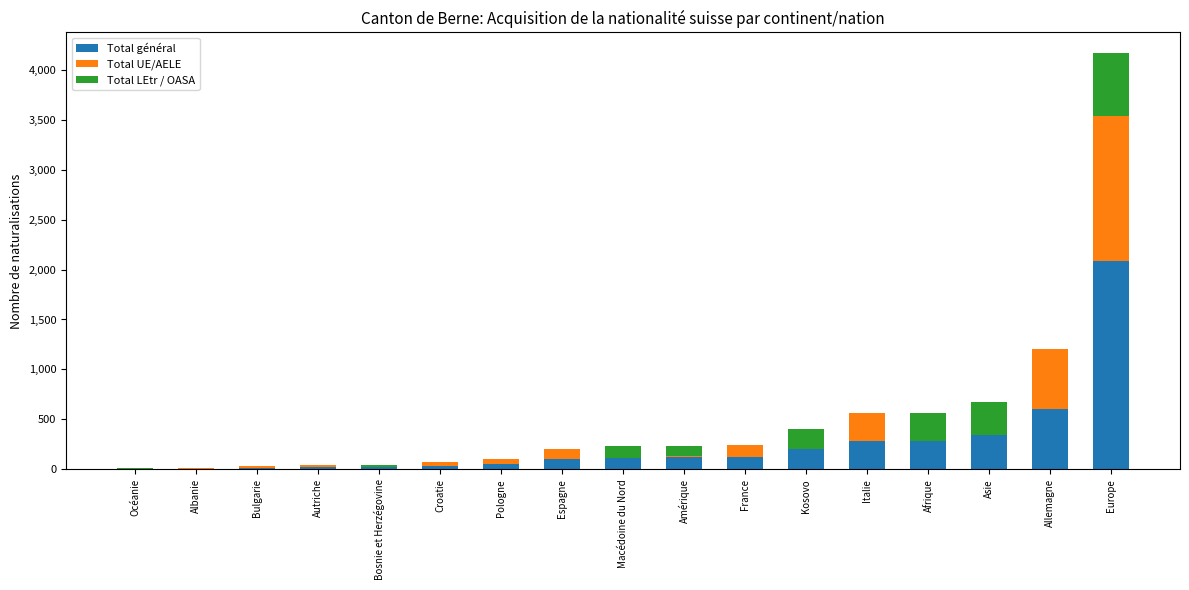

What is the maximum value for Total général?

2083